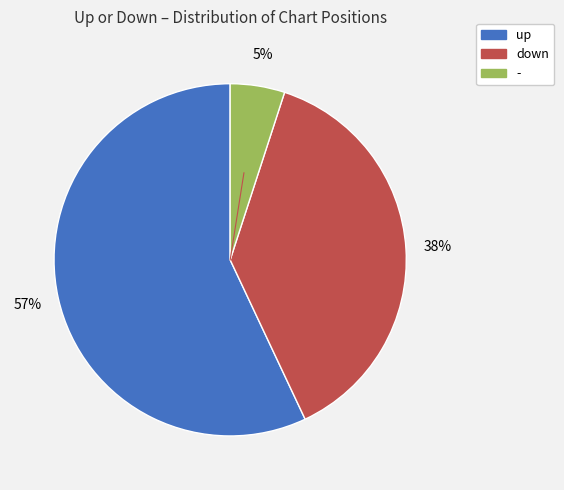

Is there any slice that represents more than half of the pie?

Yes